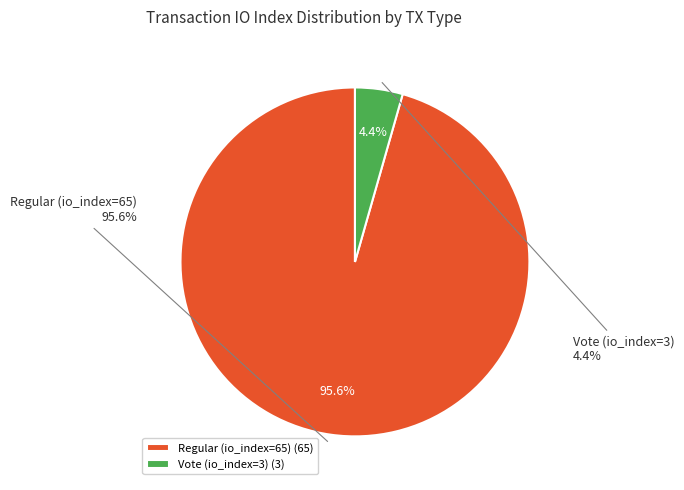

Which category has the biggest portion of the pie?

Regular (io_index=65)